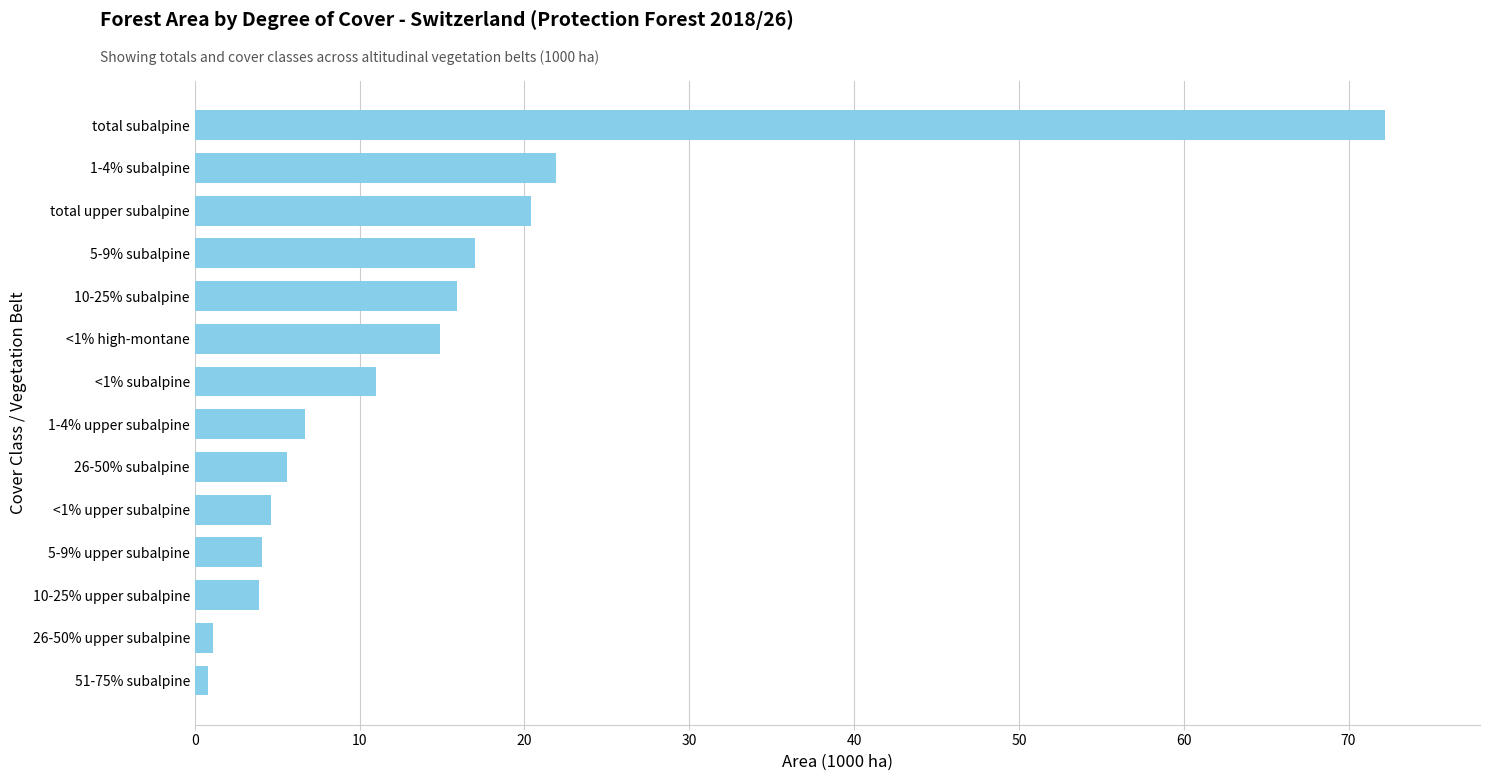

What is the change in value from 5-9% upper subalpine to total subalpine?

+68.1